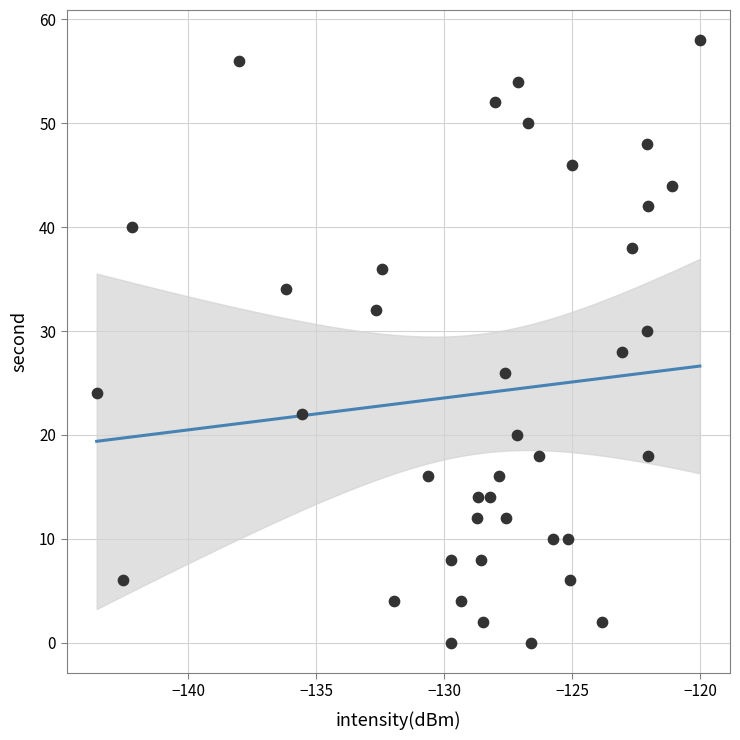

What is the range of Y values (max minus min)?

58